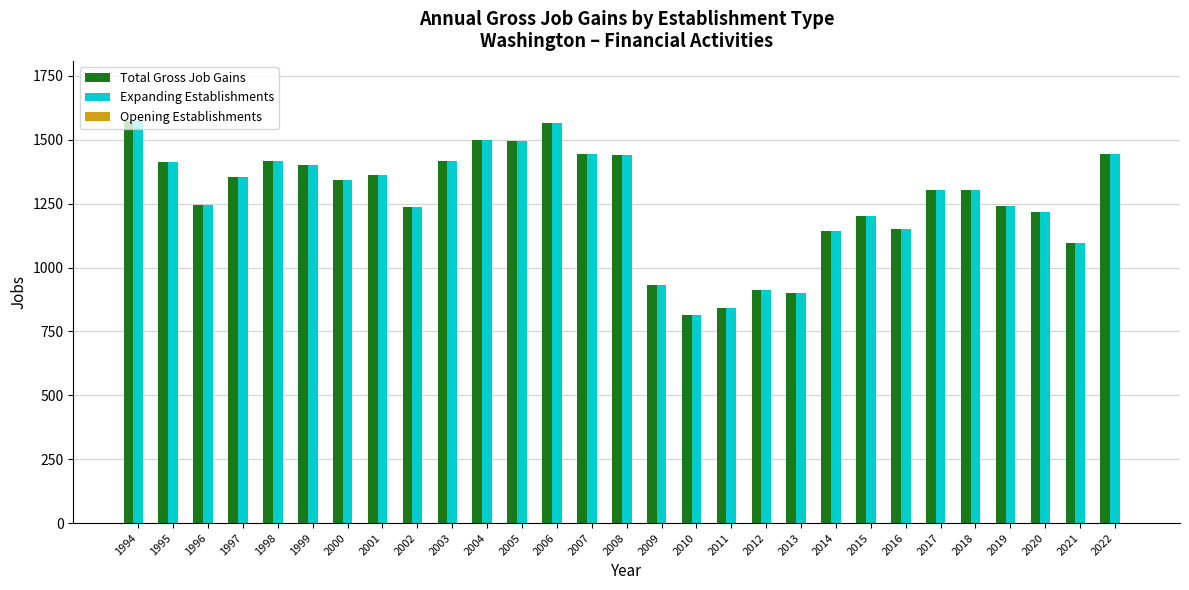

How many bars are there in each group?

2